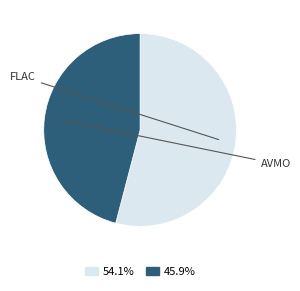

Is FLAC the majority of the pie?

No